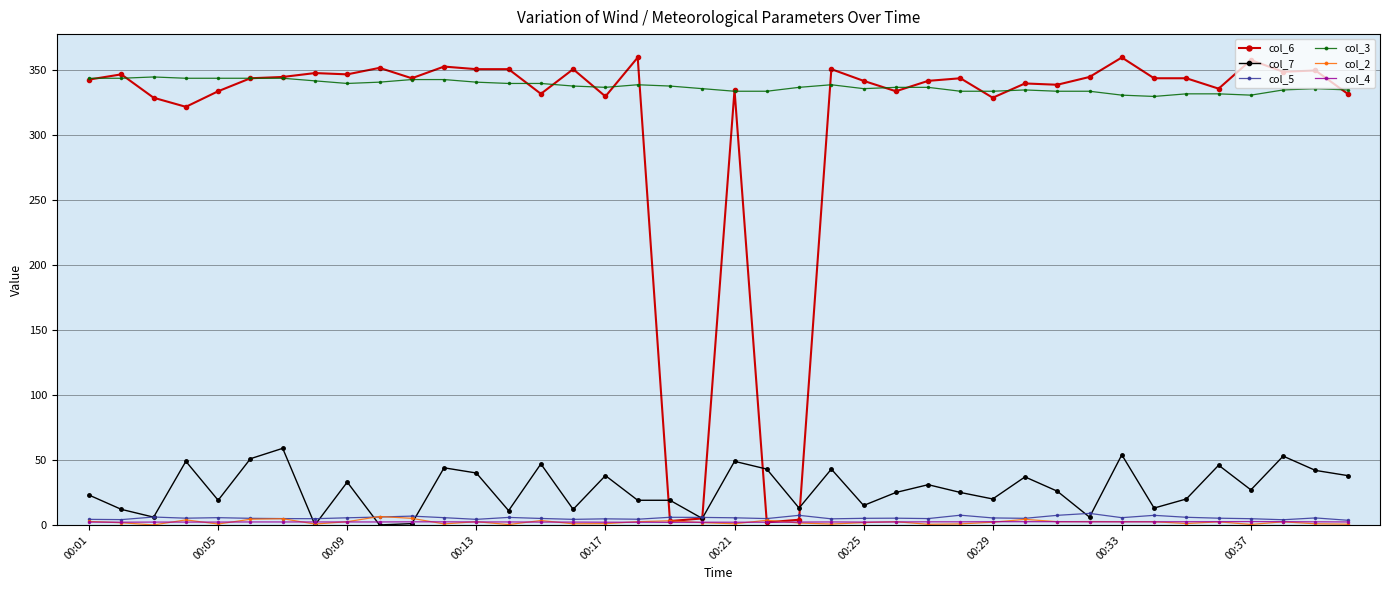

What is the maximum value shown in the chart?

360.0